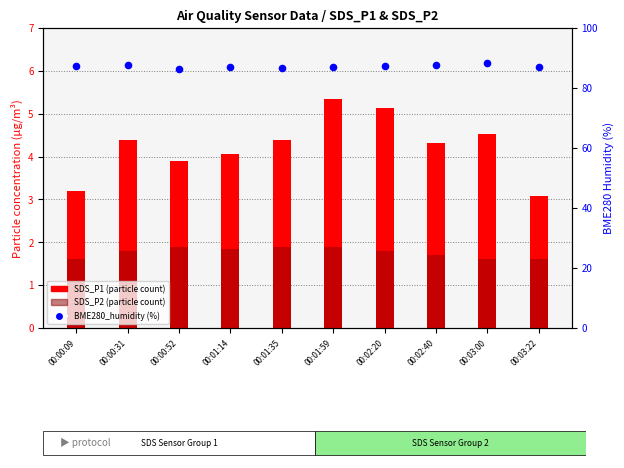

What is the total value across all series at 00:02:20?

94.2